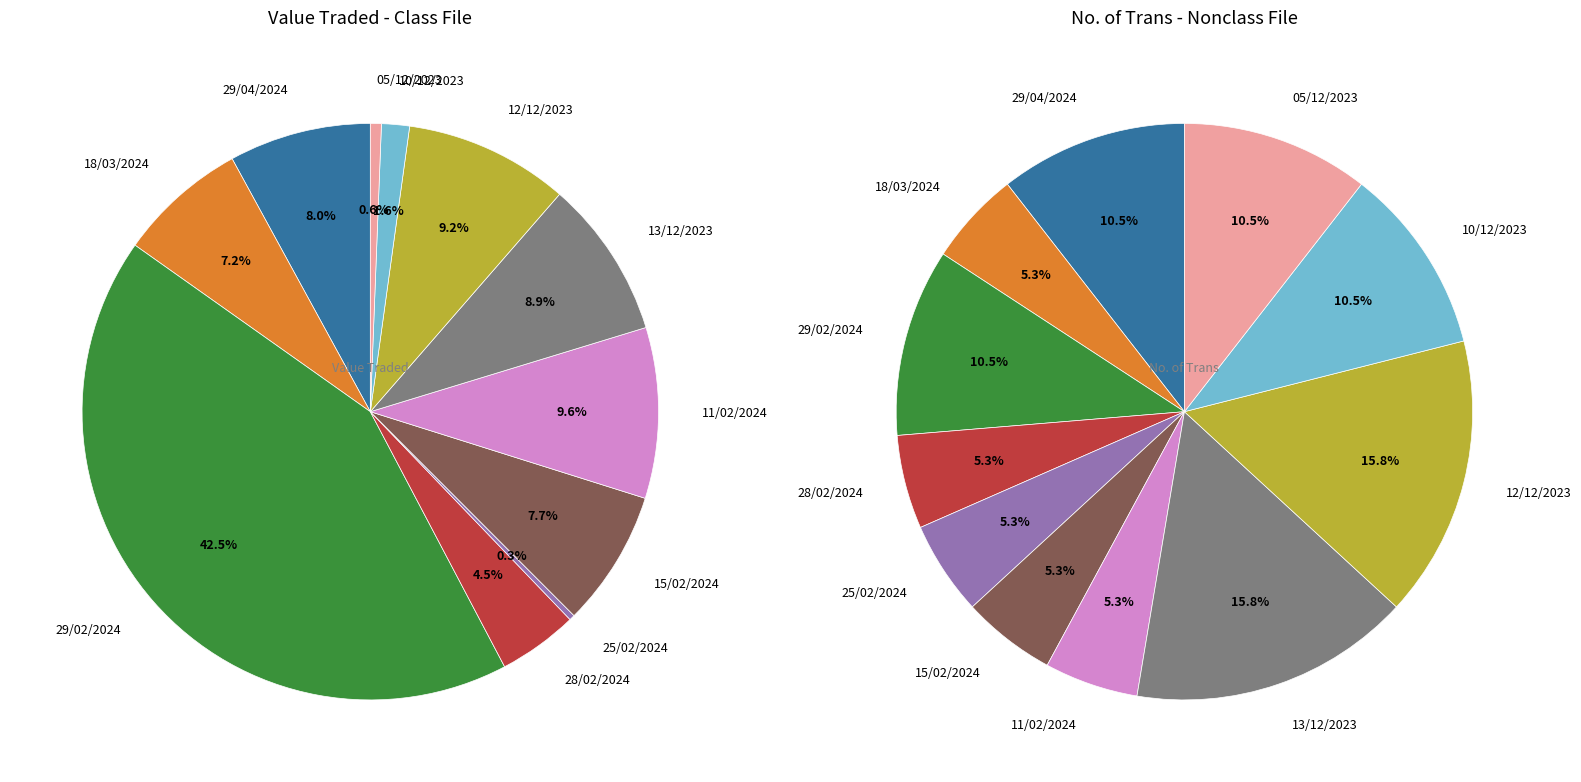

To the nearest percent, what percentage of the pie is 15/02/2024?

8%